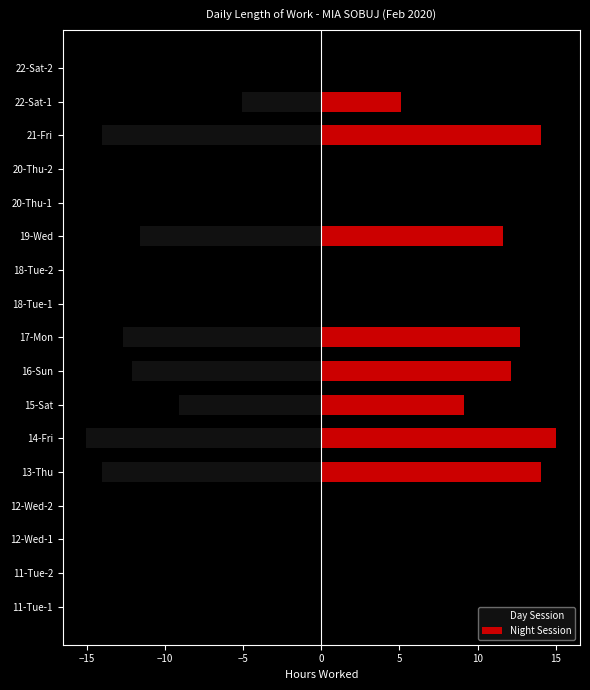

The Day Session series shows -7.6 at 12-Wed-1. True or false?

False